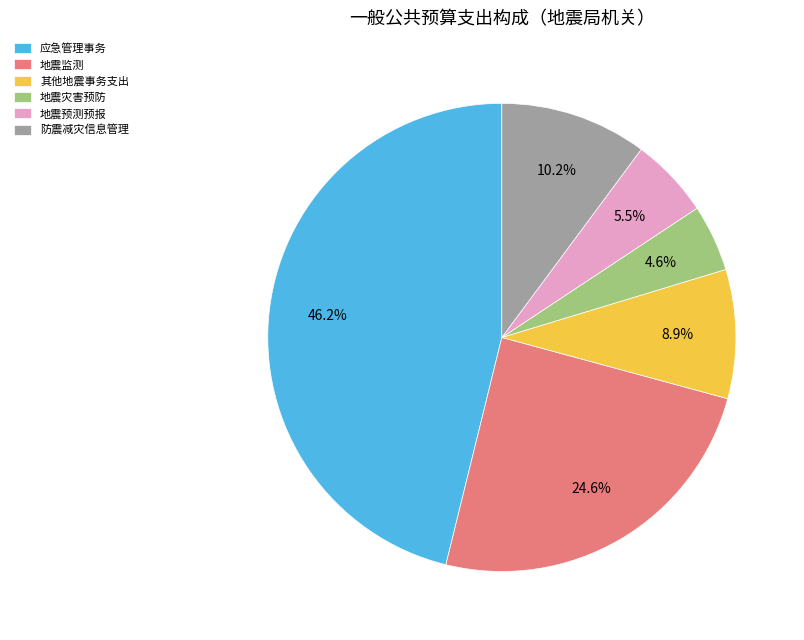

Which category has the biggest portion of the pie?

应急管理事务